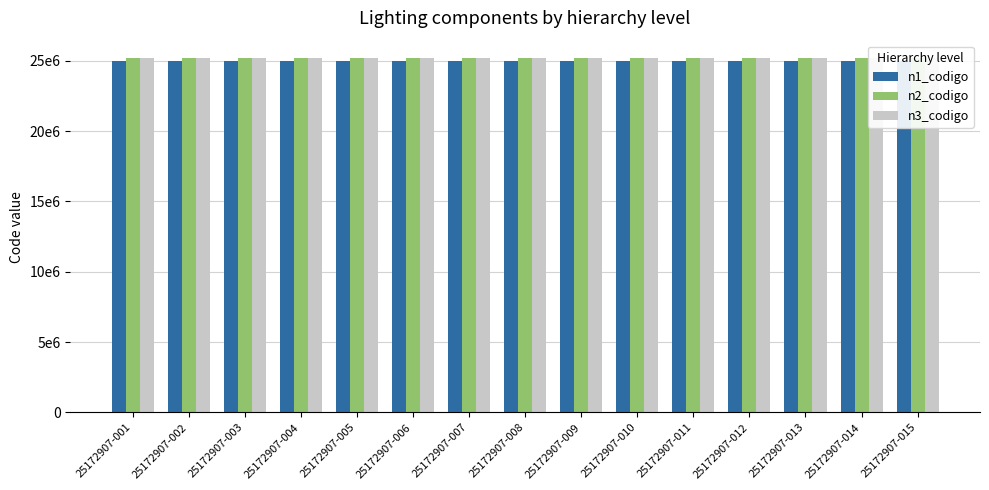

Rank the series by their maximum value, from highest to lowest.

n3_codigo, n2_codigo, n1_codigo